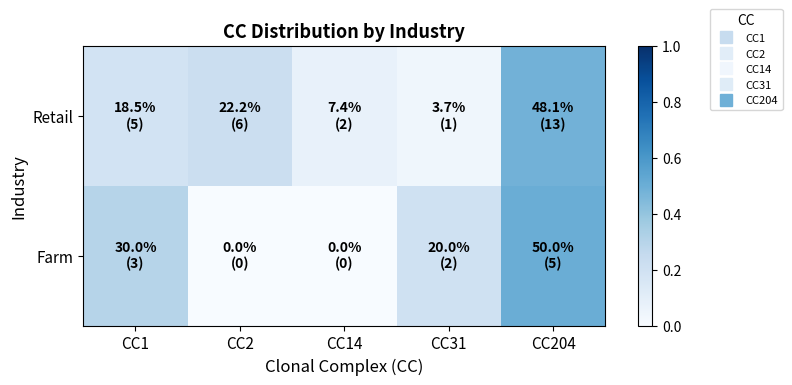

Which series changed the most between CC14 and CC31?

Farm